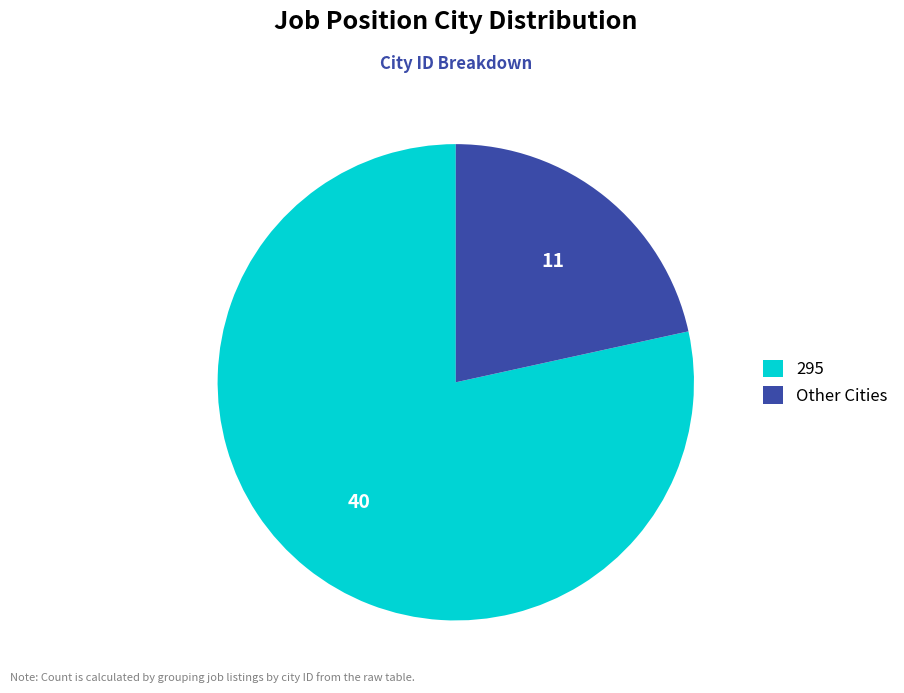

What is the majority slice?

295